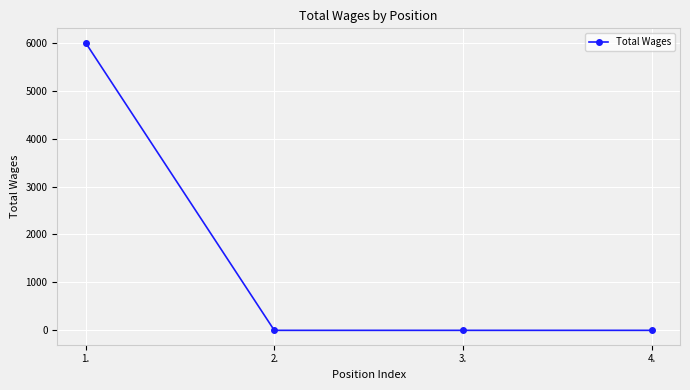

Which has a higher value, 1. or 2.?

1.